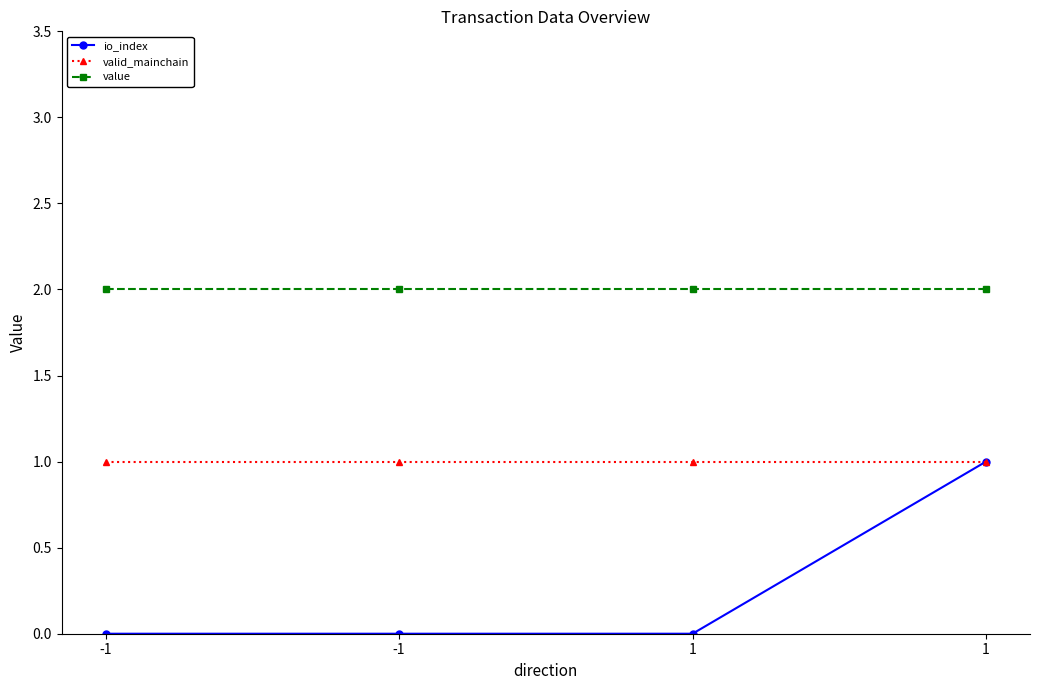

What are all the series names shown in the legend?

io_index, valid_mainchain, value